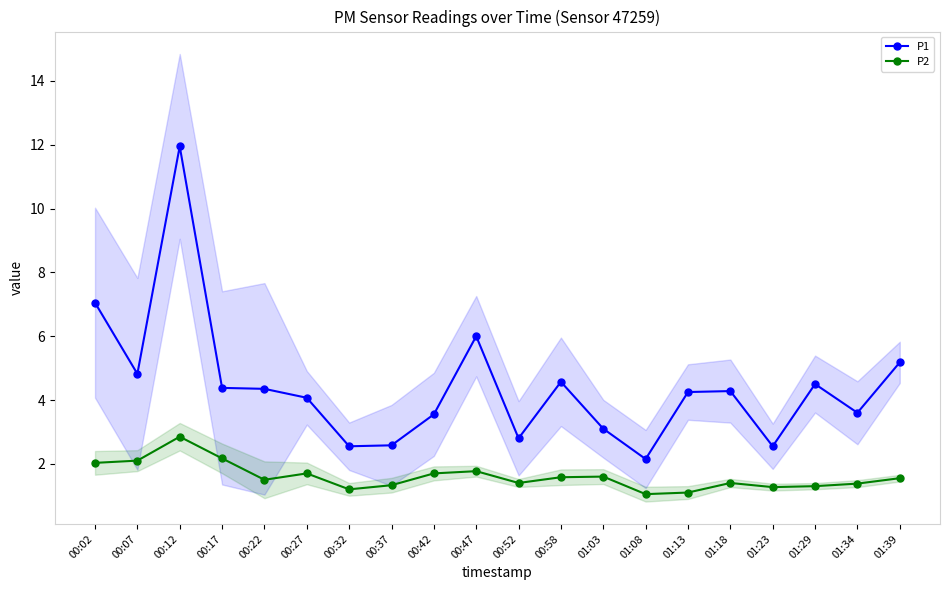

How many data points in P1 are less than 4?

8